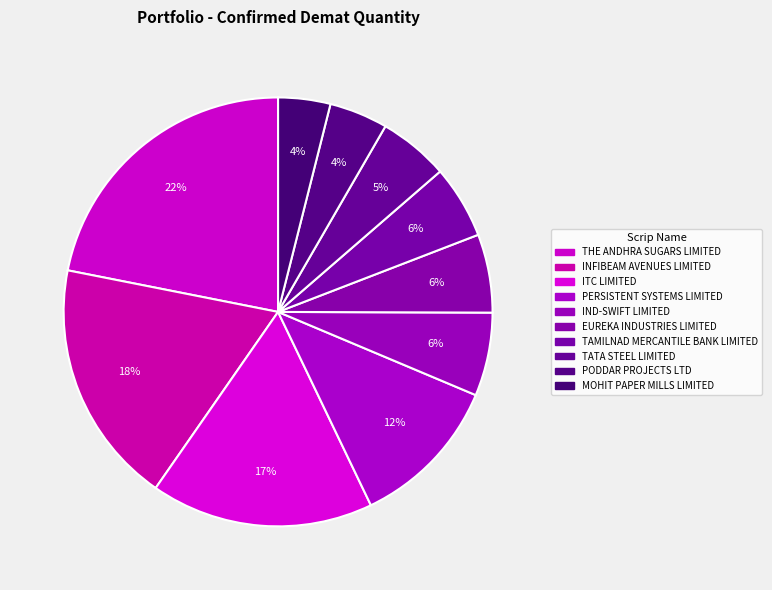

What percentage is the IND-SWIFT LIMITED slice, to the nearest percent?

6%